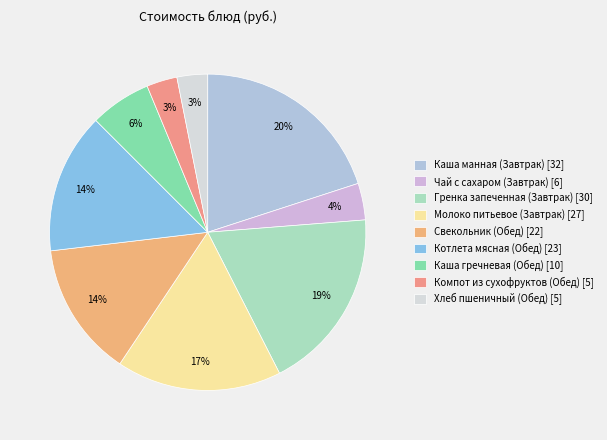

To the nearest percent, what is the difference between the Каша манная (Завтрак) and Чай с сахаром (Завтрак) slice percentages?

16%